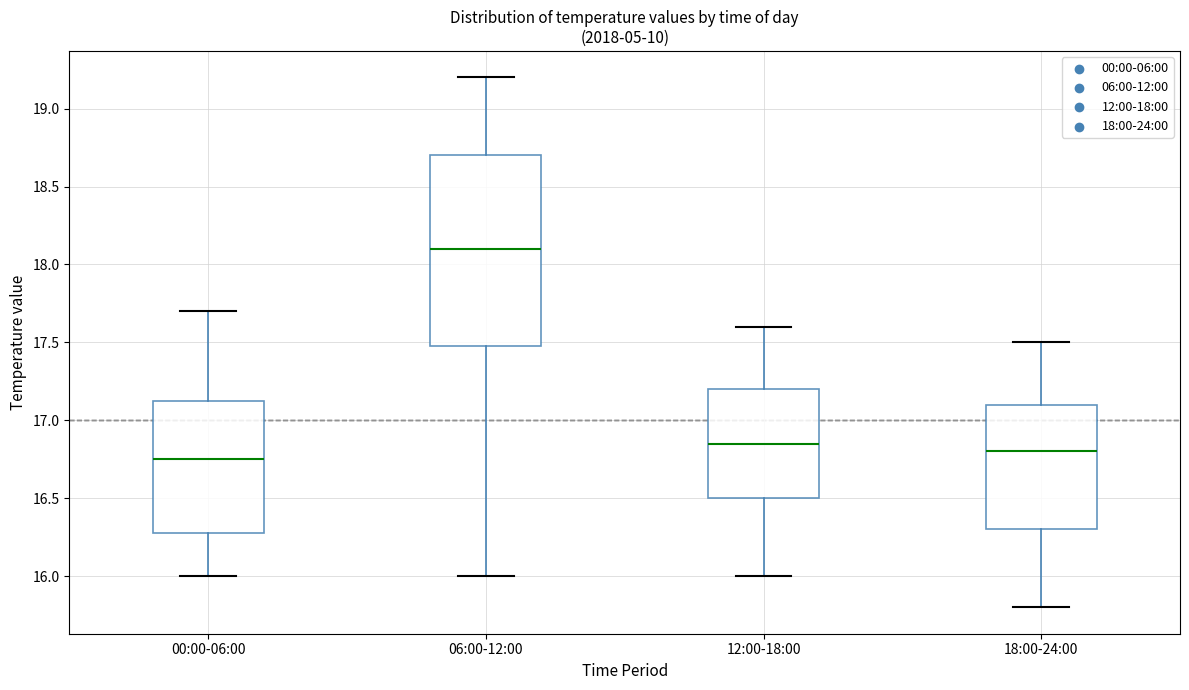

Reading left to right, read every box against the y-axis: the position of its median line, the range the box covers, and the ends of its whiskers. The values are not printed on the chart, so give them approximately, as read against the axis.

00:00-06:00: median 16.75, box 16.30 to 17.15, whiskers 16.00 to 17.70
06:00-12:00: median 18.10, box 17.50 to 18.70, whiskers 16.00 to 19.20
12:00-18:00: median 16.85, box 16.50 to 17.20, whiskers 16.00 to 17.60
18:00-24:00: median 16.80, box 16.30 to 17.10, whiskers 15.80 to 17.50